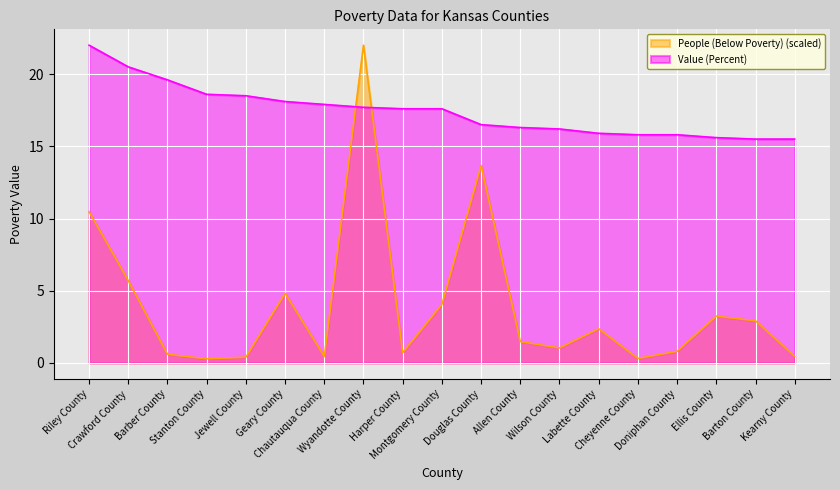

Rank the series by their average value, from lowest to highest.

People (Below Poverty) (scaled), Value (Percent)